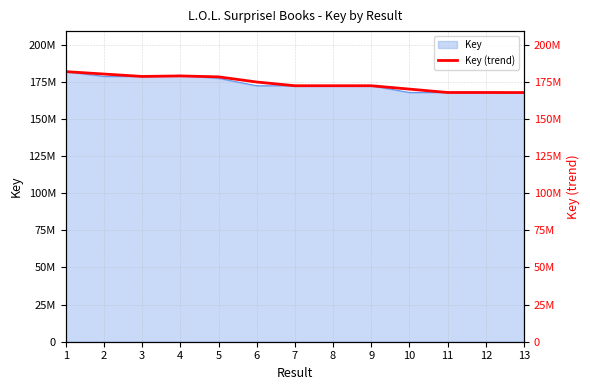

List the labels in order of value, smallest first.

13, 12, 11, 10, 8, 7, 9, 6, 5, 3, 4, 2, 1